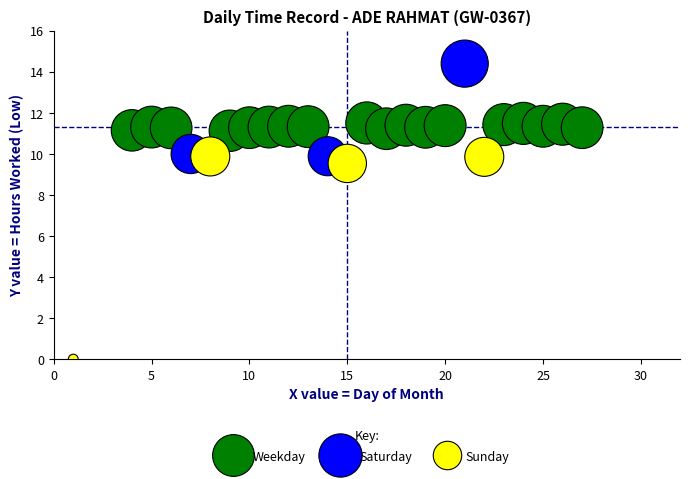

Which series reaches the minimum Y coordinate?

Sunday